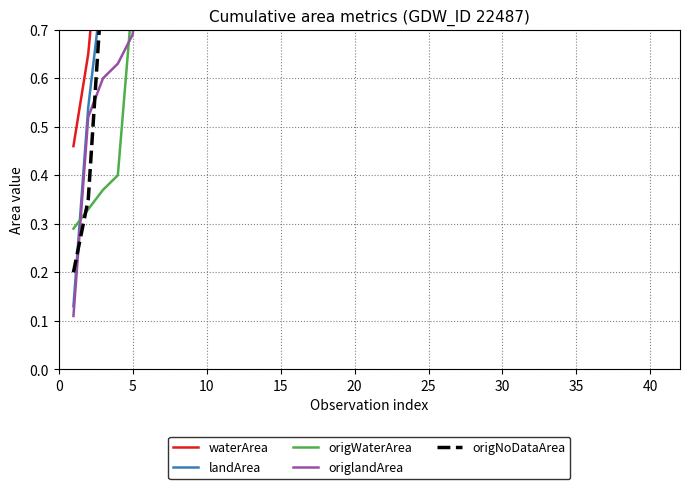

True or false: landArea and waterArea intersect in this chart.

False